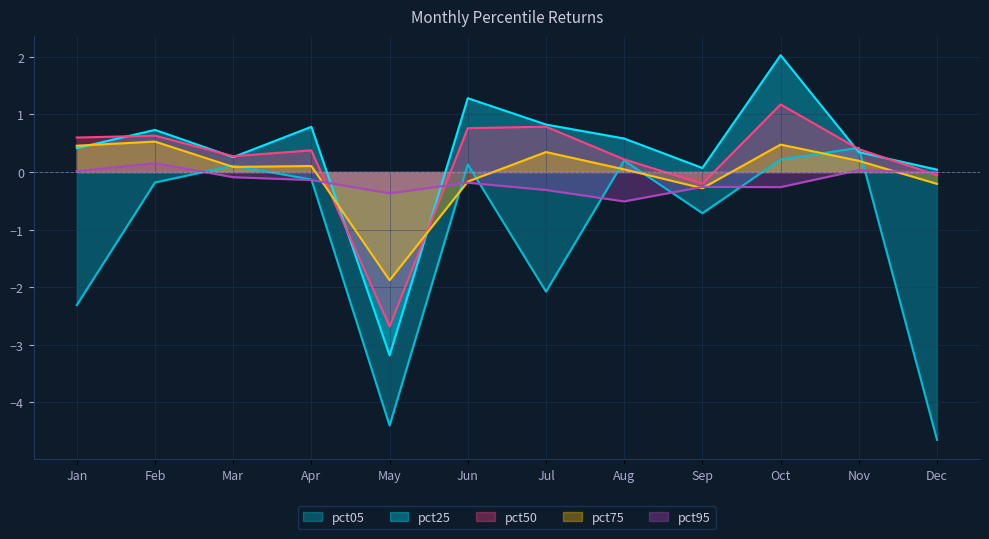

After their last crossing, which series has the higher values: pct25 or pct95?

pct25